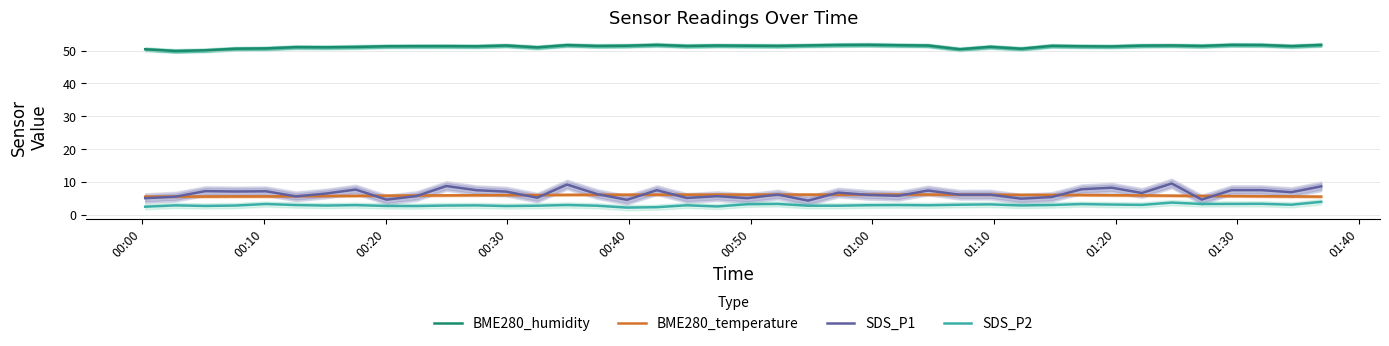

True or false: BME280_humidity has more than 0 points higher than both neighbors.

True